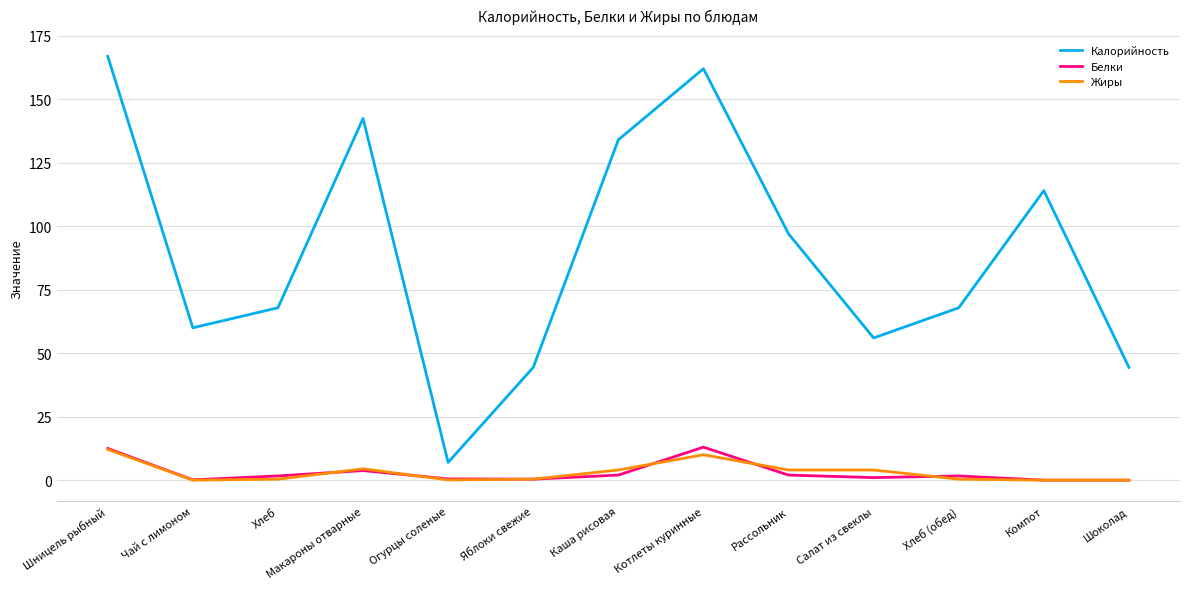

Which series has the largest range (max minus min)?

Калорийность